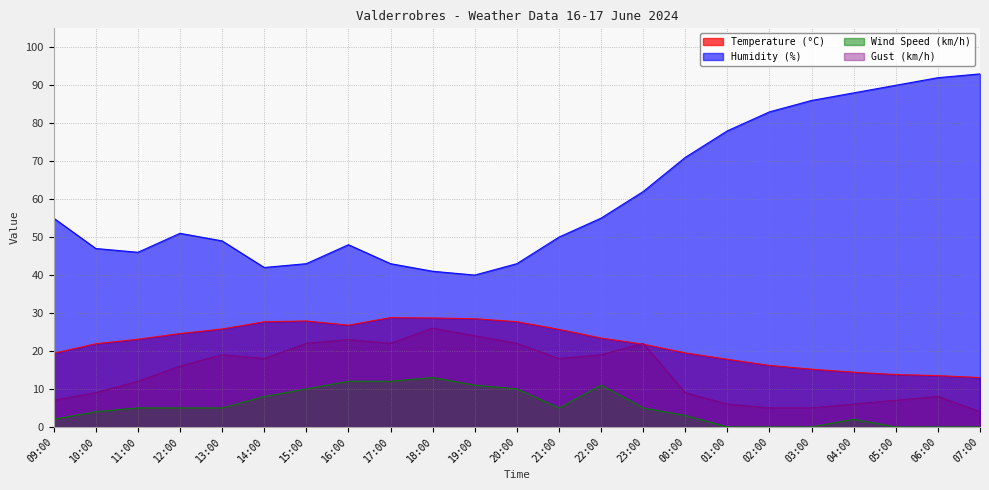

Is it true that Wind Speed (km/h) equals 12.0 at 16:00?

True